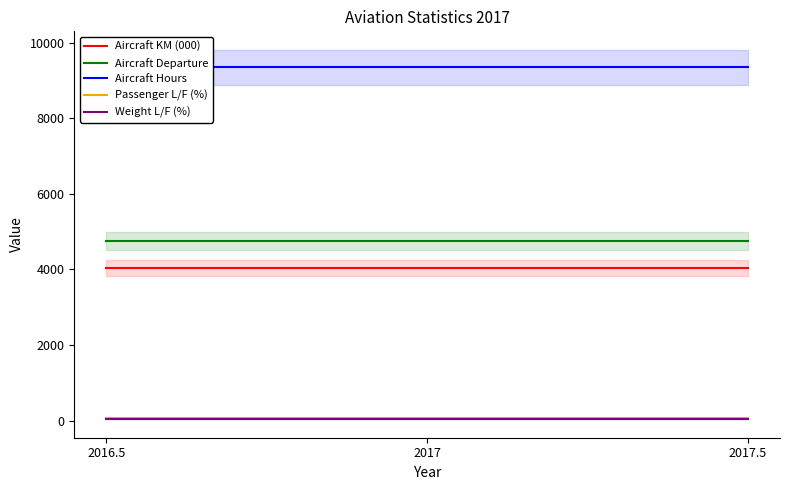

What is the greatest value displayed?

9340